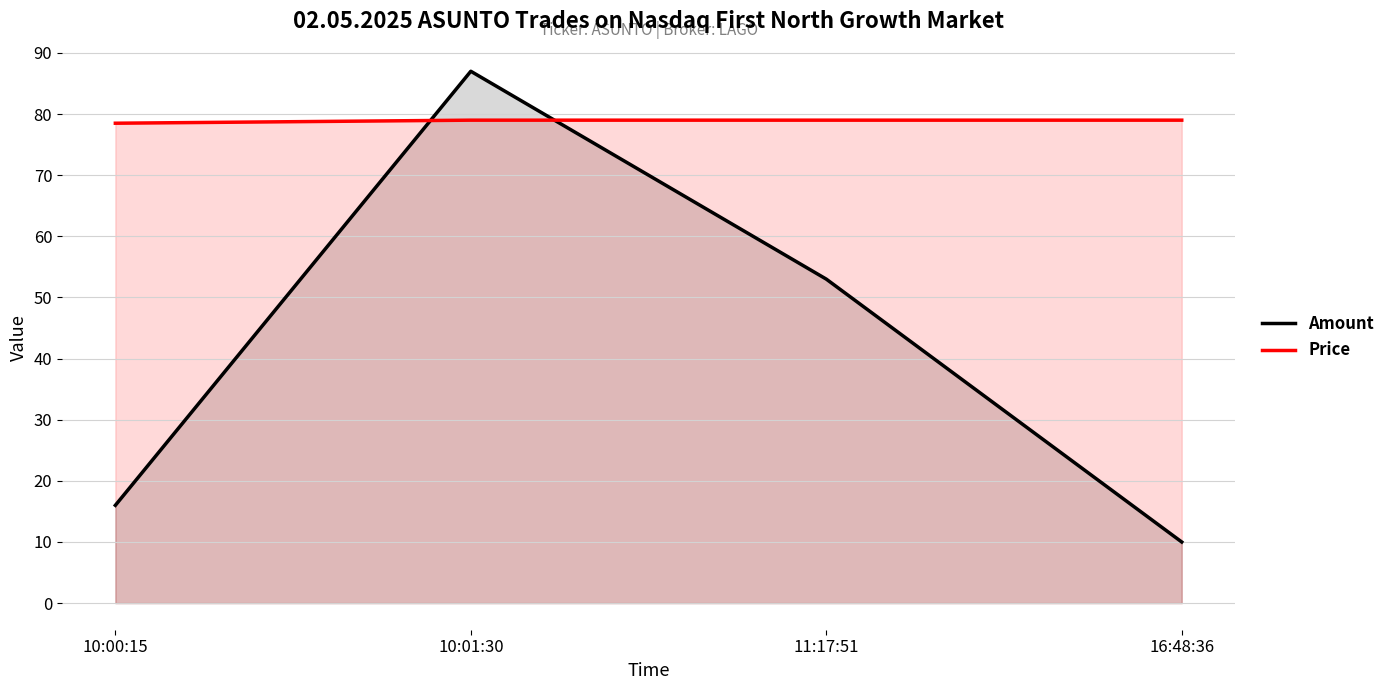

The Price series shows 26.5 at 10:00:15. True or false?

False